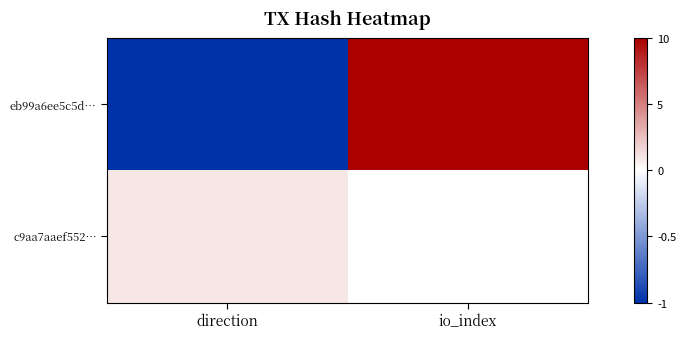

At which category is the sum across all series the highest?

io_index